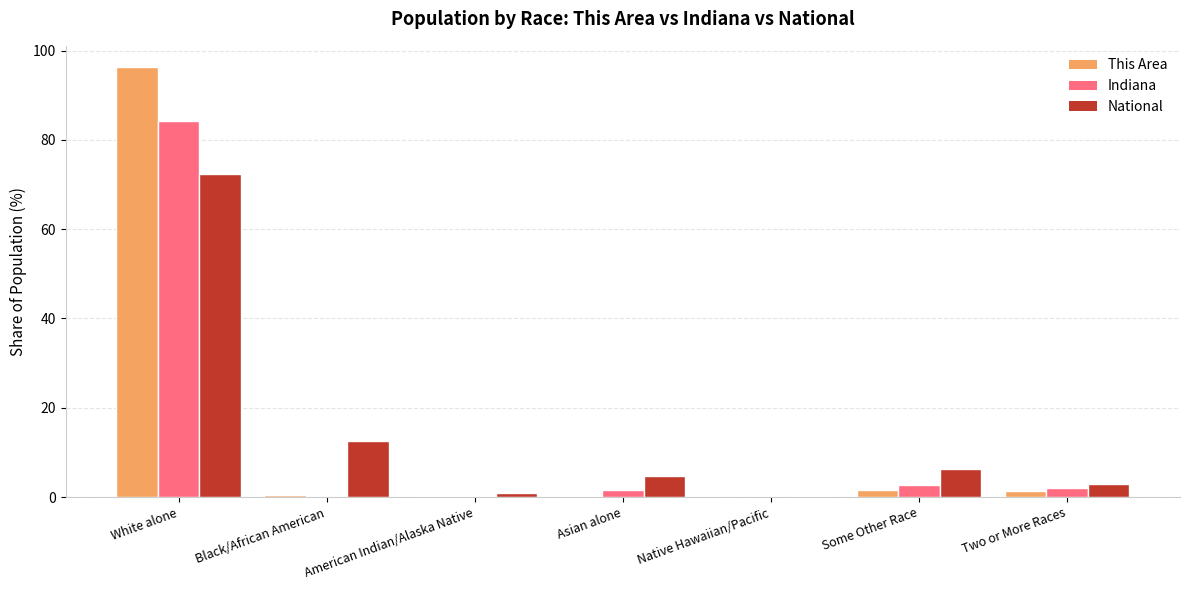

Are the bars horizontal?

No